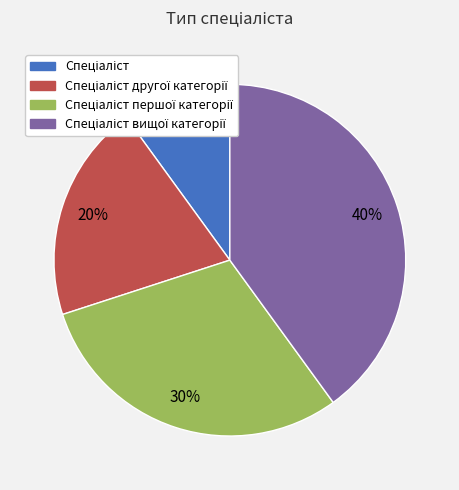

To the nearest percent, what is the difference between the largest and smallest slice percentages?

30%